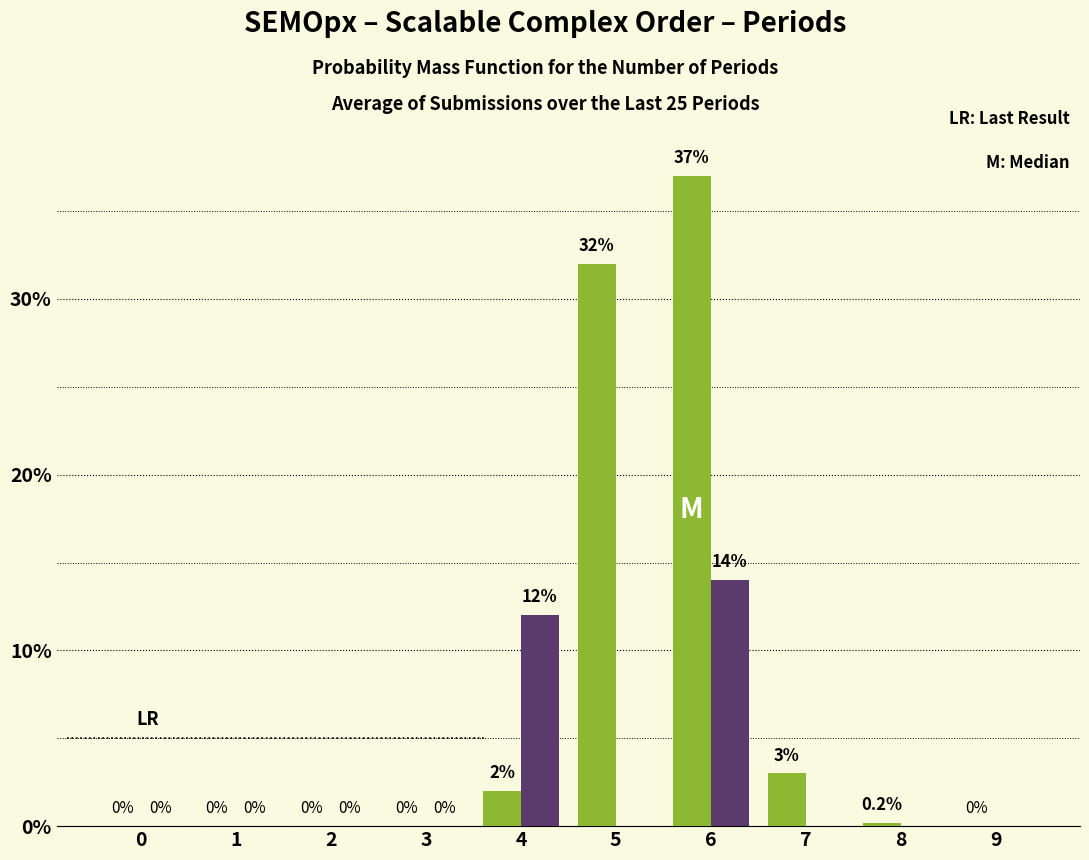

Which category has the highest value across all series?

6